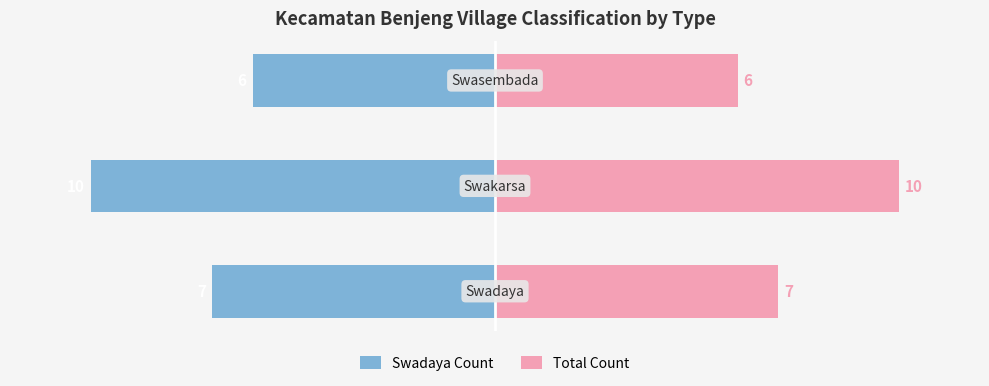

At how many categories does at least one series exceed -1?

3